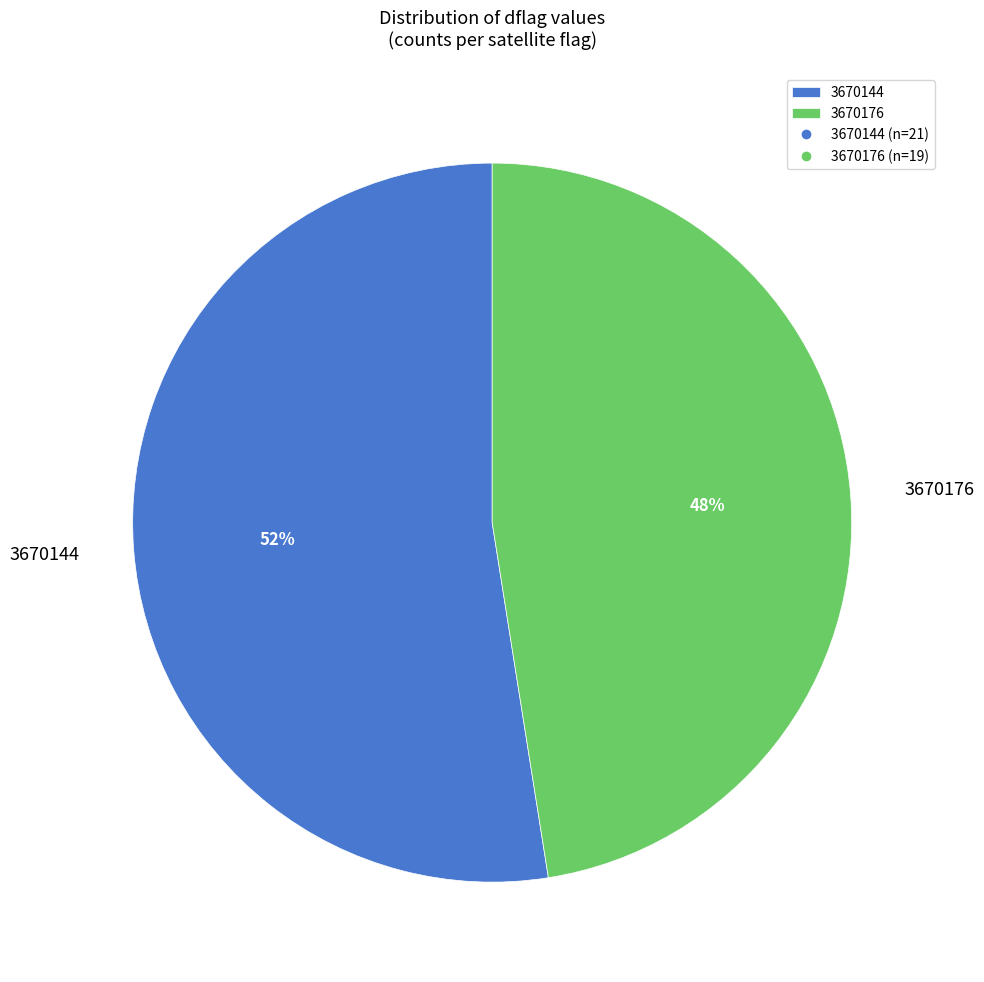

Approximately how many times larger is the value at 3670144 compared to 3670176?

1.1